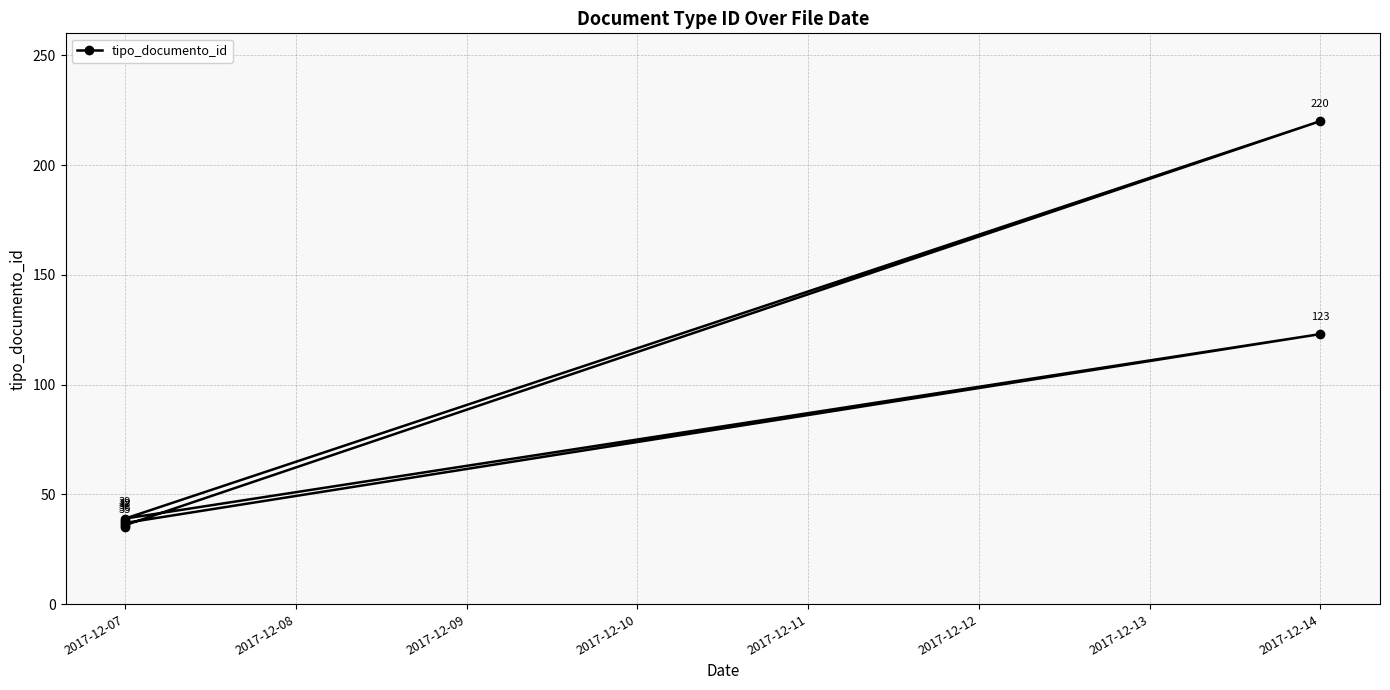

Count the number of data series in this chart.

1